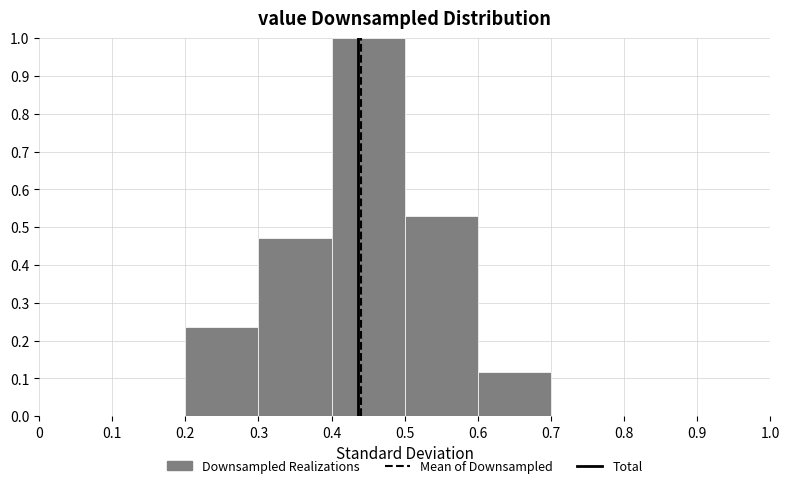

Reading left to right, transcribe this chart: for each bar, give the range it covers on the x-axis and its height. The values are not printed on the chart, so give them approximately, as read against the axis.

0 to 0.1: 0
0.1 to 0.2: 0
0.2 to 0.3: 0.24
0.3 to 0.4: 0.47
0.4 to 0.5: 1.00
0.5 to 0.6: 0.53
0.6 to 0.7: 0.12
0.7 to 0.8: 0
0.8 to 0.9: 0
0.9 to 1.0: 0